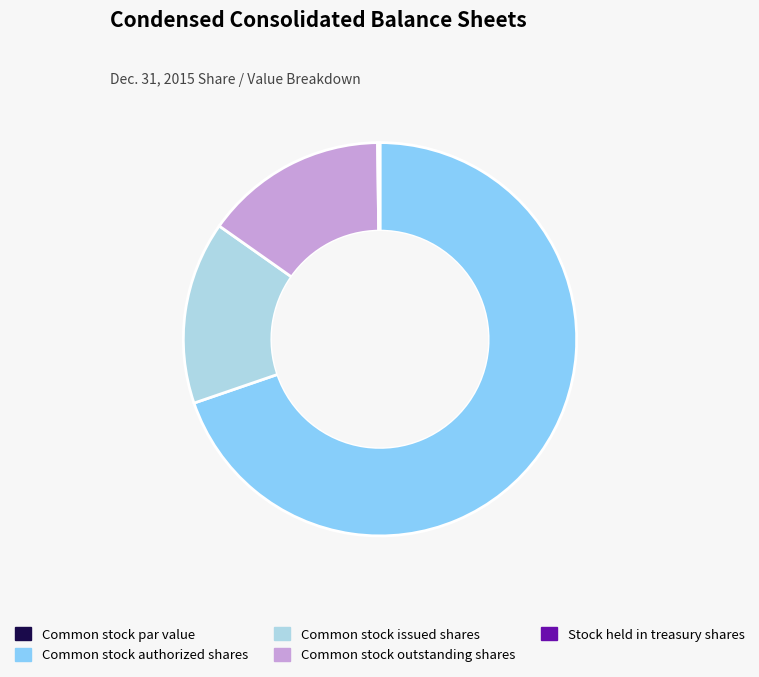

Which slice represents more than half of the pie?

Common stock authorized shares